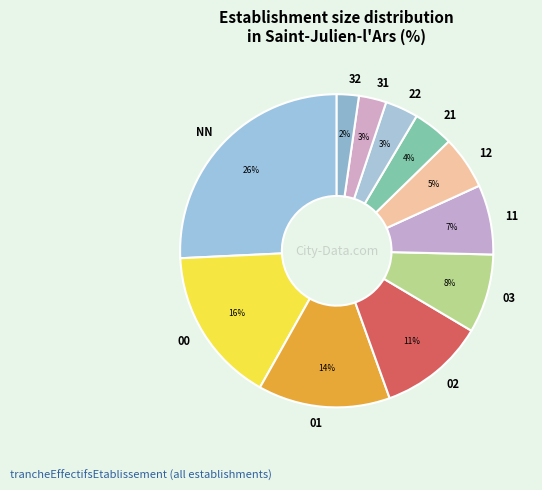

Do 01 and 22 together represent more than half of the pie?

No